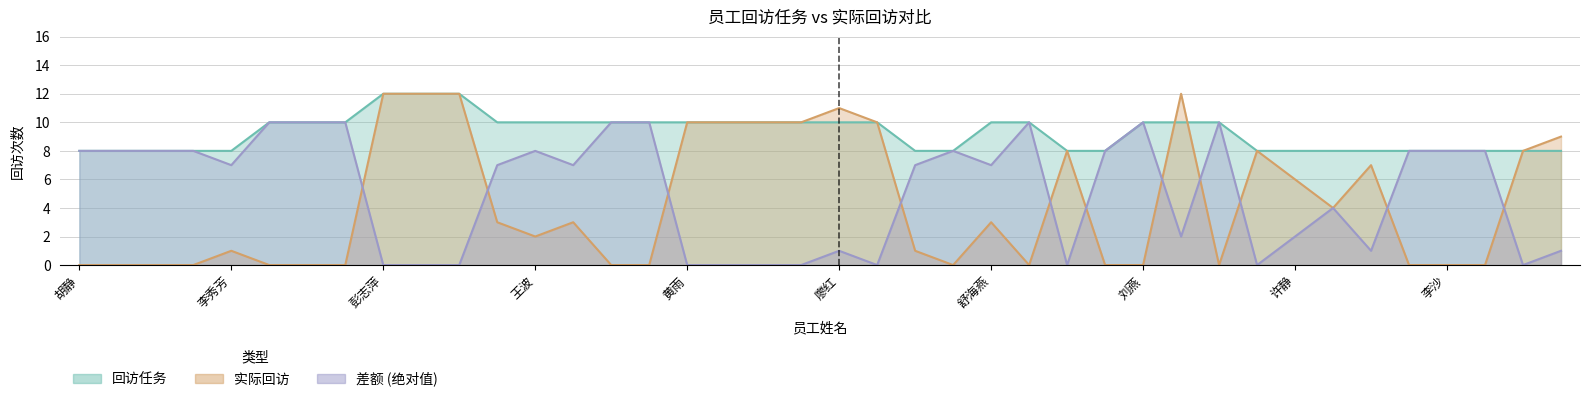

What is the spread (max minus min) of values at 黄杨?

10